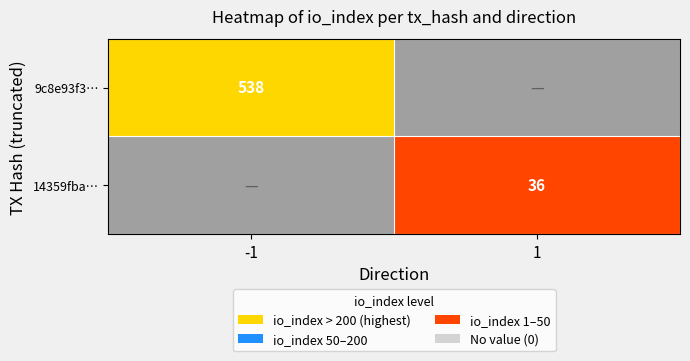

The value of 14359fba… at 1 is 36. True or false?

True